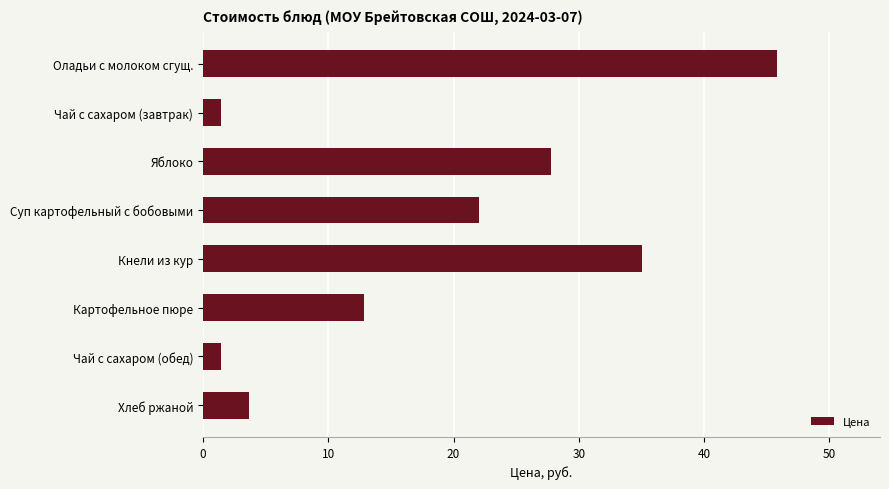

What is the label of the 7th bar from the bottom?

Чай с сахаром (завтрак)